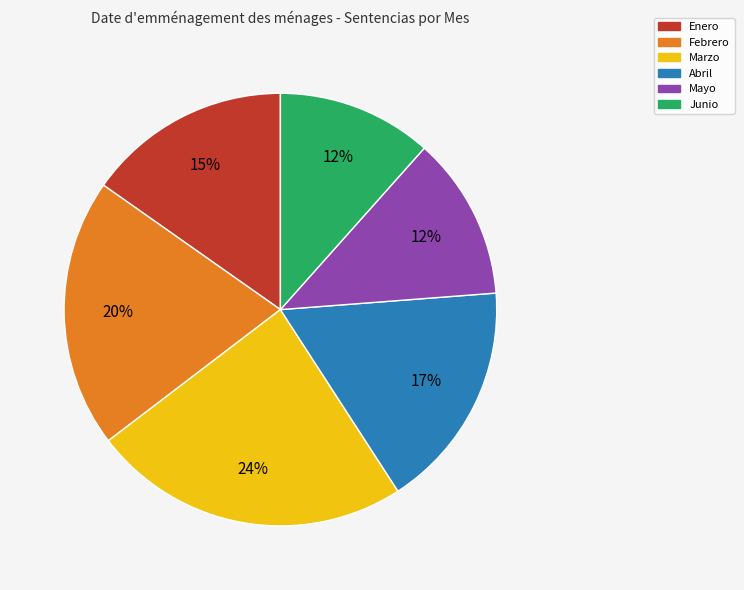

Does Abril account for over 50% of the chart?

No